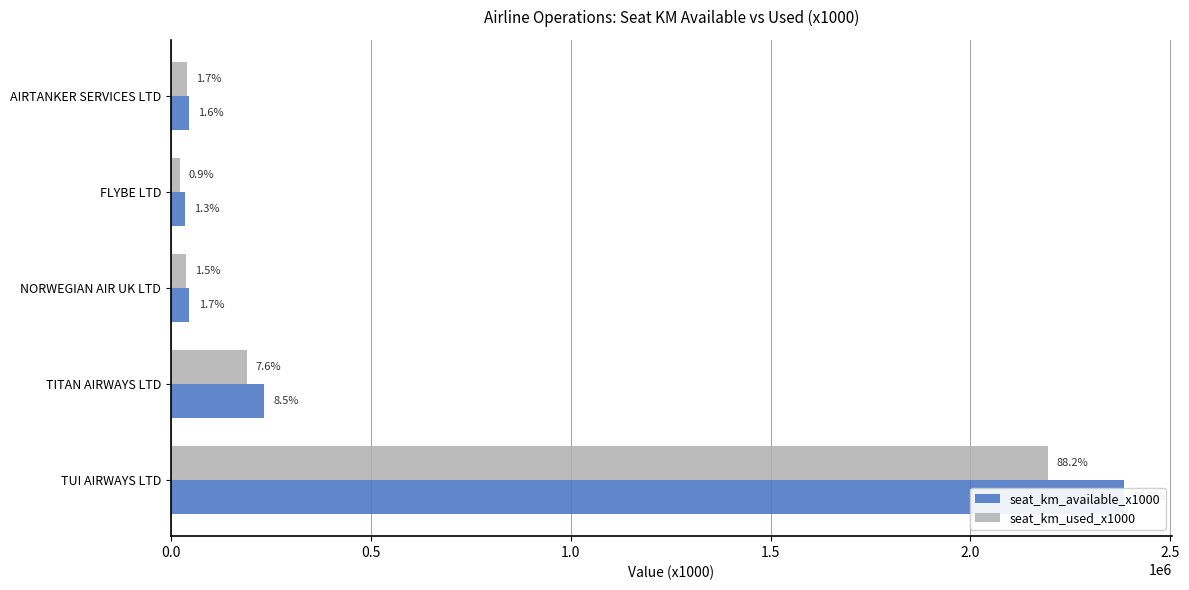

Rank the series by their maximum value, from lowest to highest.

seat_km_used_x1000, seat_km_available_x1000